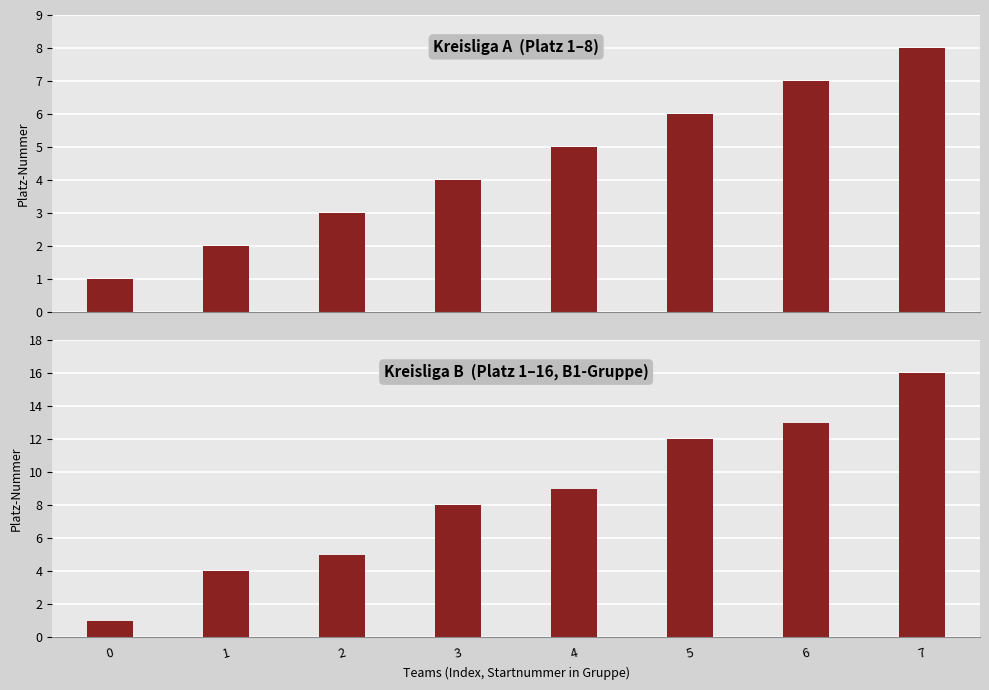

How many series are shown in this chart?

2